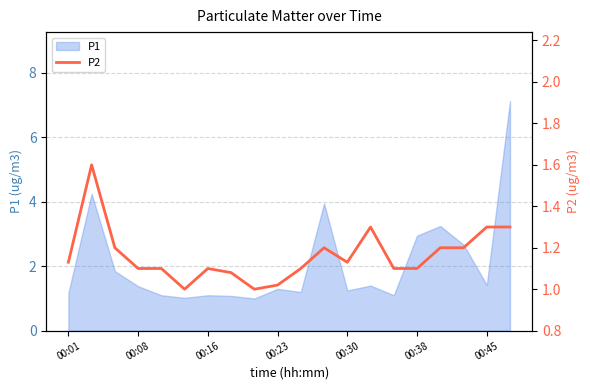

The value of P1 at 00:45 is 2.5. True or false?

False